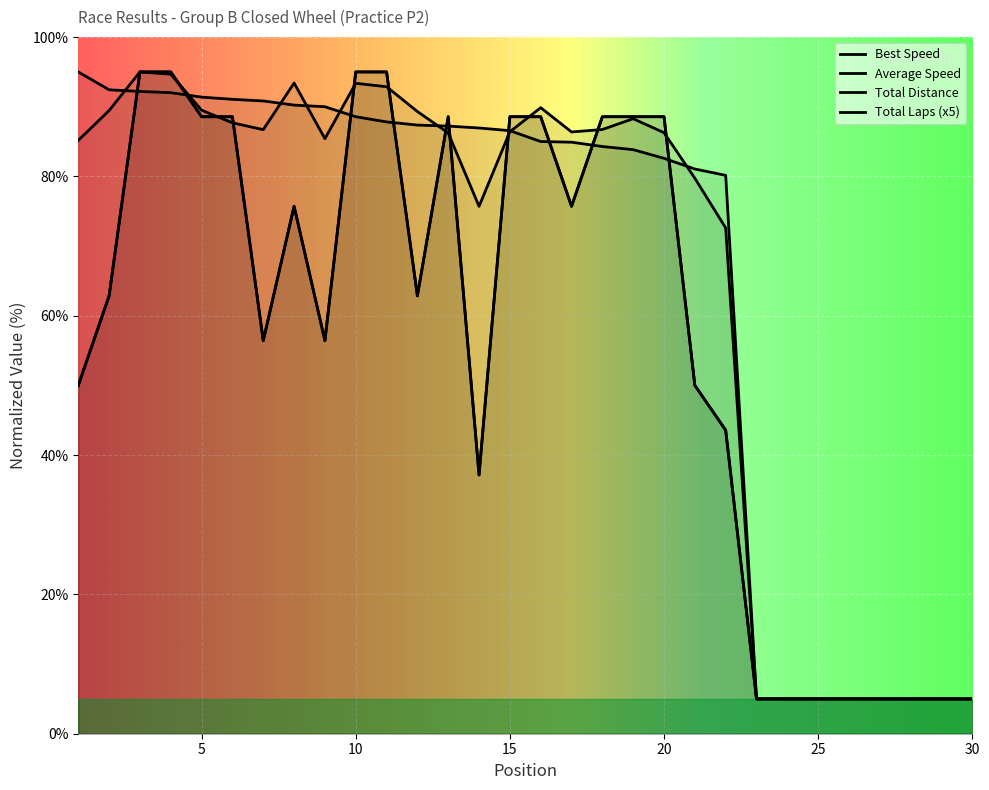

Reading right to left, transcribe all the data shown in this chart.

Total Laps: 30=5.0	29=5.0	28=5.0	27=5.0	26=5.0	25=5.0	24=5.0	23=5.0	22=43.6	21=50.0	20=88.6	19=88.6	18=88.6	17=75.7	16=88.6	15=88.6	14=37.1	13=88.6	12=62.9	11=95.0	10=95.0	9=56.4	8=75.7	7=56.4	6=88.6	5=88.6	4=95.0	3=95.0	2=62.9	1=50.0
Total Time: 30=5.0	29=5.0	28=5.0	27=5.0	26=5.0	25=5.0	24=5.0	23=5.0	22=43.6	21=50.0	20=88.6	19=88.6	18=88.6	17=75.7	16=88.6	15=88.6	14=37.1	13=88.6	12=62.9	11=95.0	10=95.0	9=56.4	8=75.7	7=56.4	6=88.6	5=88.6	4=95.0	3=95.0	2=62.9	1=50.0
Best Lap time: 30=5.0	29=5.0	28=5.0	27=5.0	26=5.0	25=5.0	24=5.0	23=5.0	22=80.2	21=81.1	20=82.6	19=83.8	18=84.3	17=84.9	16=85.0	15=86.6	14=87.0	13=87.2	12=87.4	11=87.8	10=88.6	9=90.0	8=90.2	7=90.8	6=91.1	5=91.4	4=92.0	3=92.2	2=92.4	1=95.0
Best Speed: 30=5.0	29=5.0	28=5.0	27=5.0	26=5.0	25=5.0	24=5.0	23=5.0	22=72.6	21=79.7	20=86.3	19=88.3	18=86.7	17=86.4	16=89.9	15=86.4	14=75.7	13=86.2	12=89.3	11=92.9	10=93.4	9=85.4	8=93.4	7=86.7	6=87.7	5=89.5	4=94.7	3=95.0	2=89.5	1=85.2